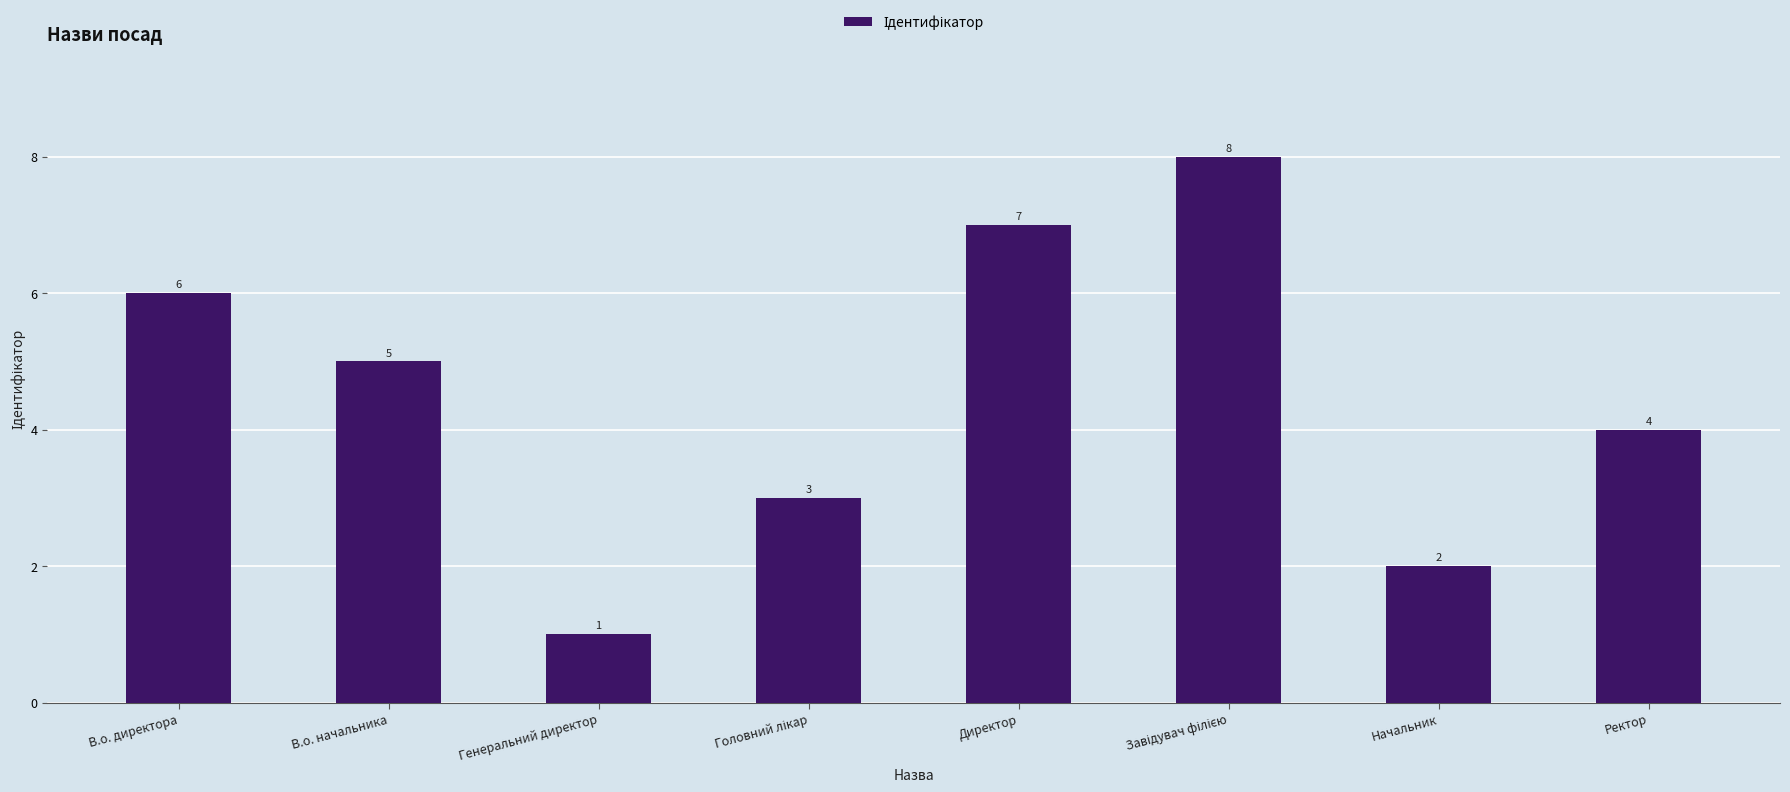

Are the bars horizontal?

No